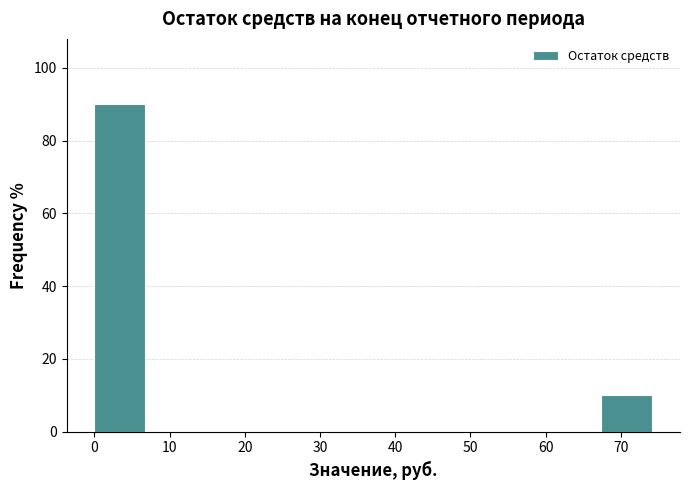

How tall is the bar that spans 0 to 7 on the x-axis? Neither the bar edges nor the heights are printed on the chart, so give them approximately, as read against the axes.

90